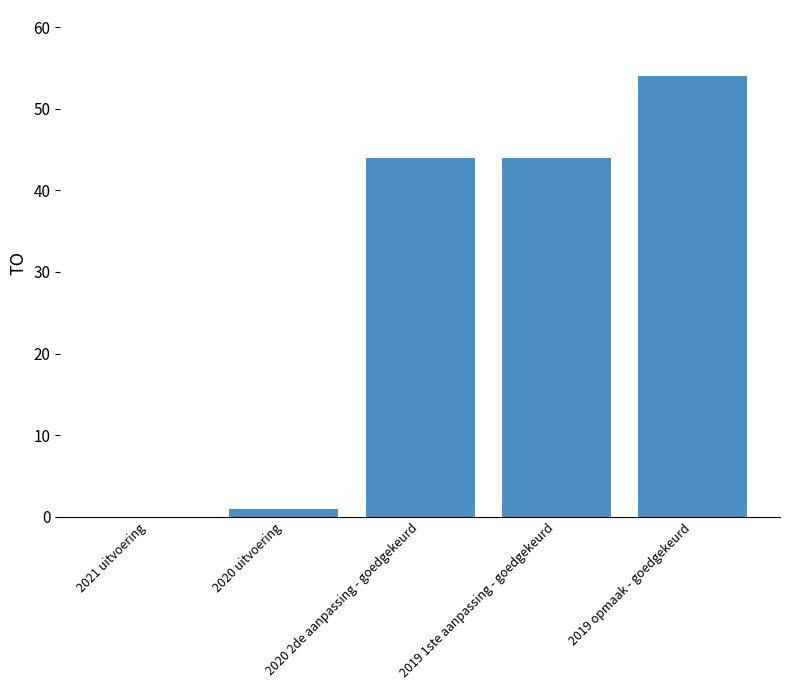

What is the maximum value shown in the chart?

54